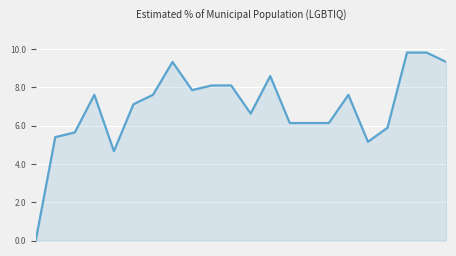

What is the maximum value shown in the chart?

9.8